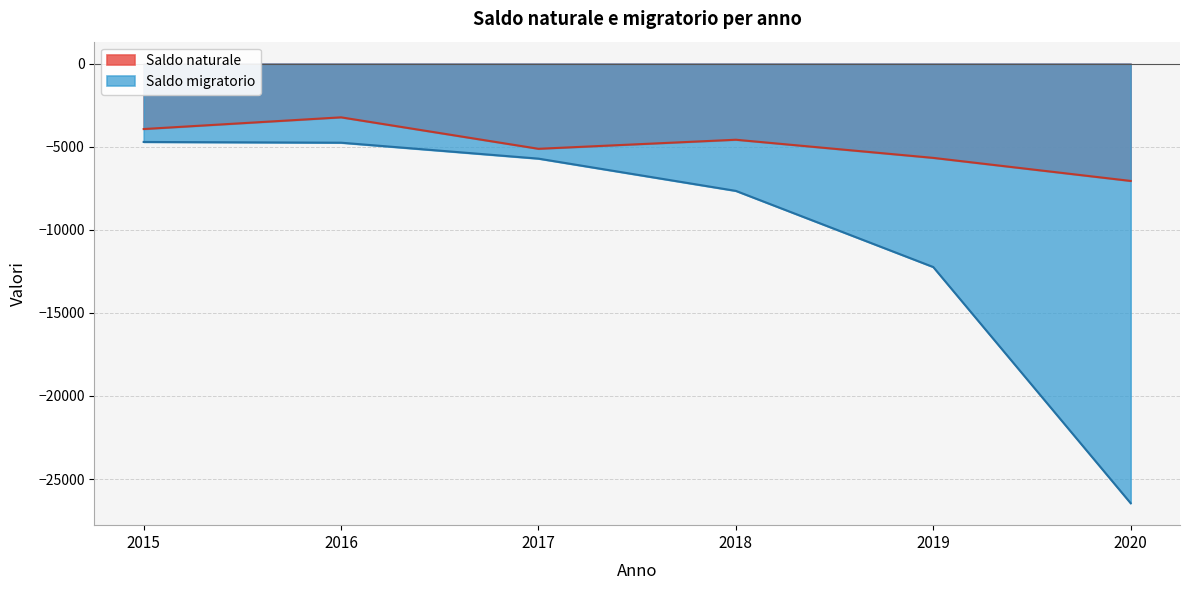

Which series has the largest range (max minus min)?

Saldo migratorio